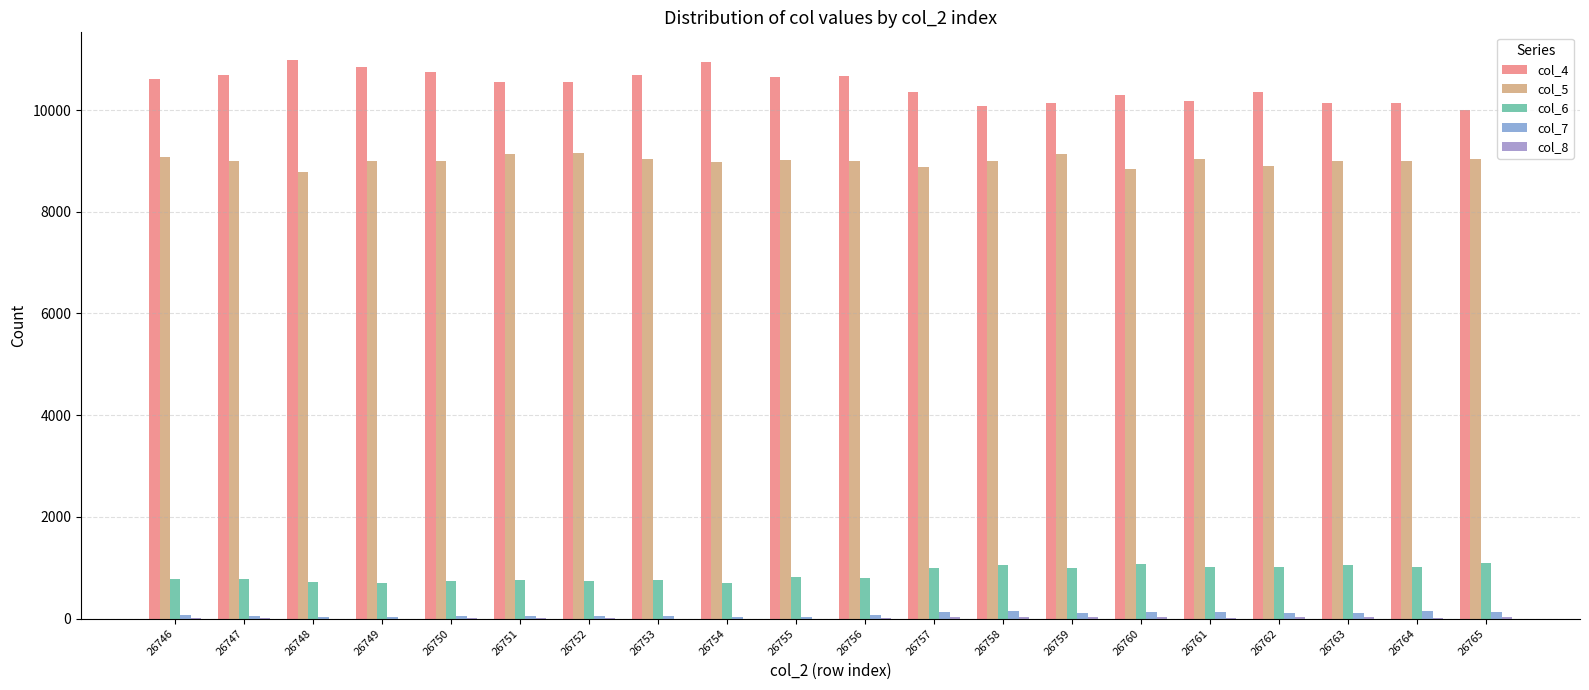

What is the minimum value for col_7?

28